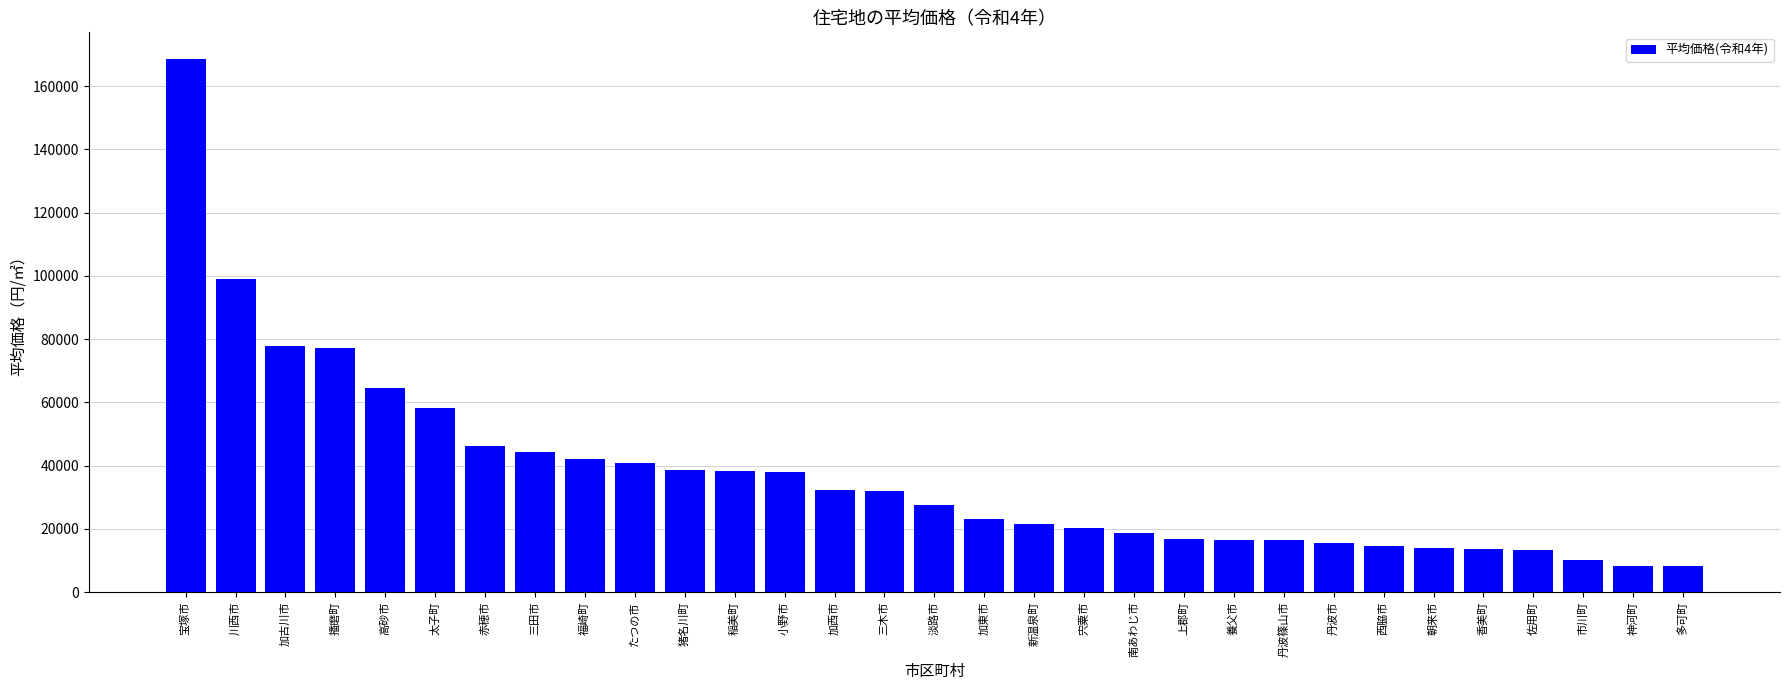

What is the sum of all values?

1156900